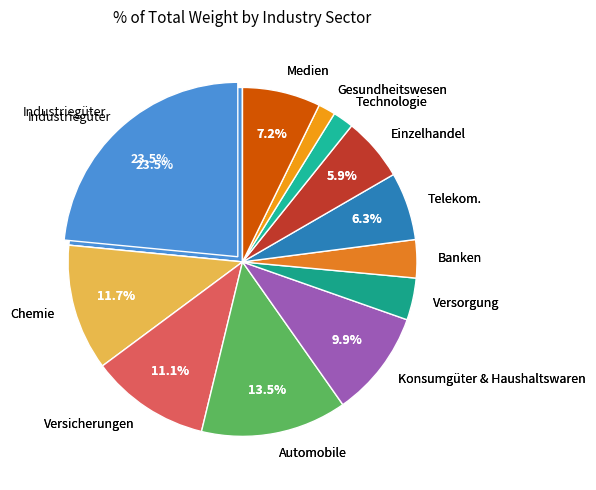

To the nearest percent, what is the difference between the largest and smallest slice percentages?

22%